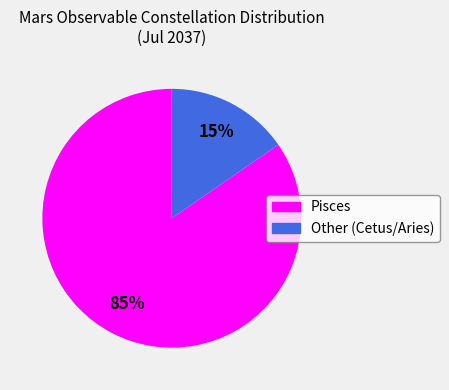

How many segments does this pie chart have?

2